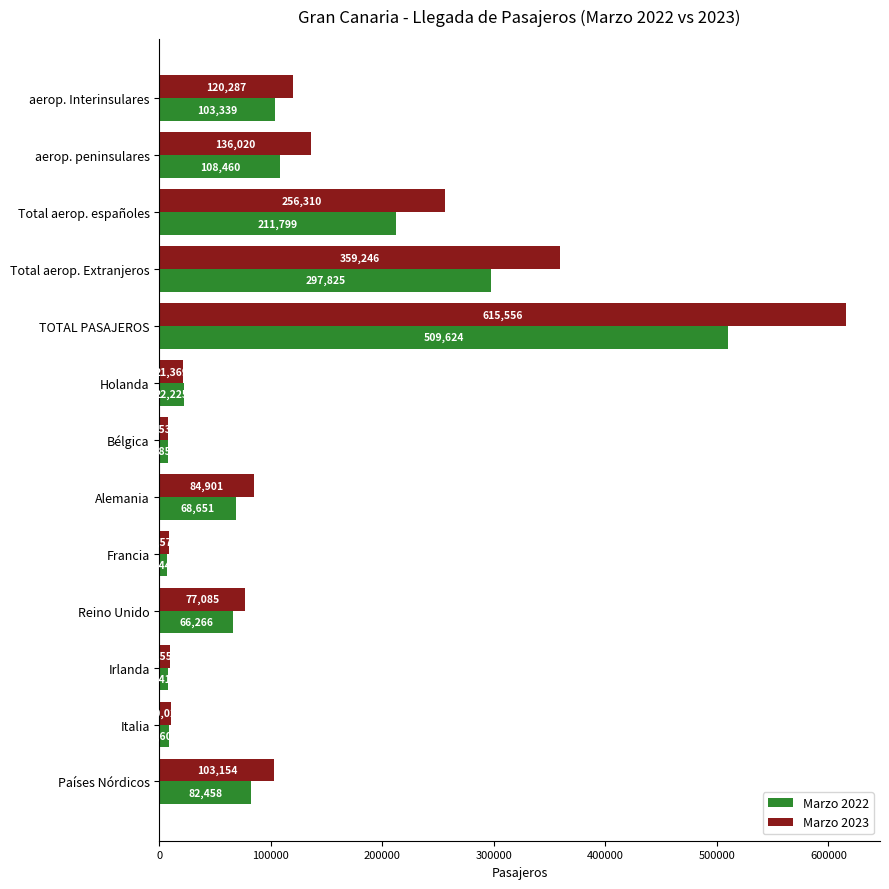

Rank the series by their average value, from lowest to highest.

Marzo 2022, Marzo 2023